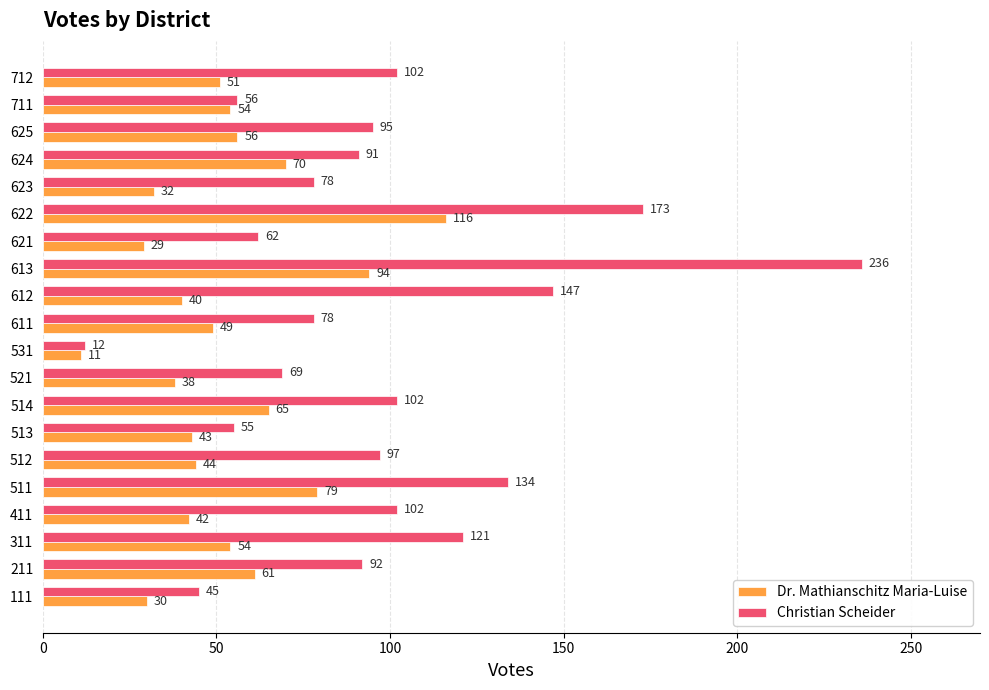

What is the difference between the second highest and second lowest values in the Dr. Mathianschitz Maria-Luise series?

65